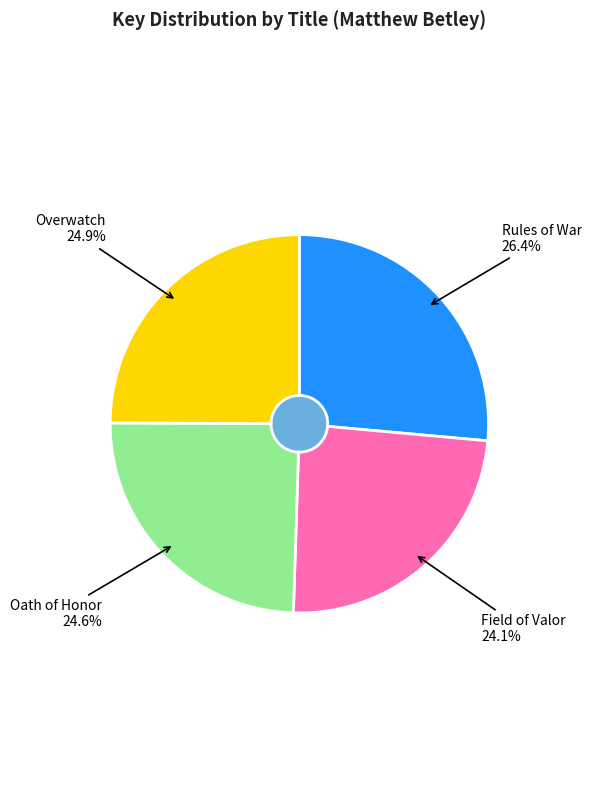

True or false: Oath of Honor accounts for 25% of the total.

True